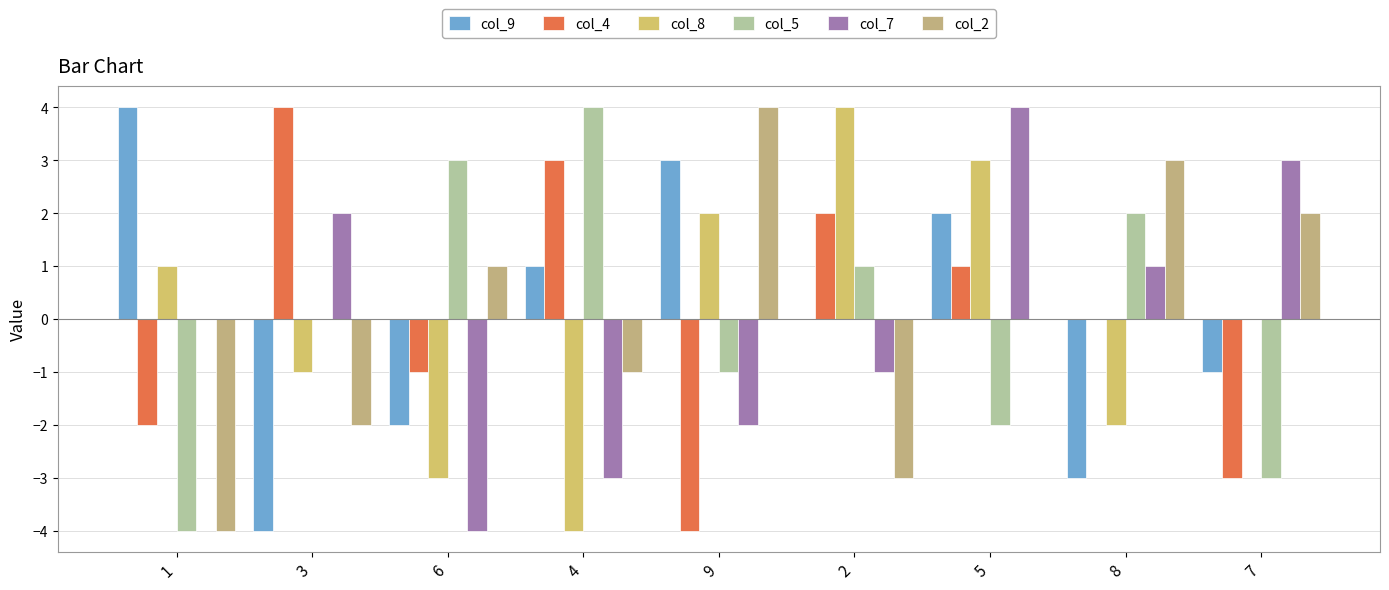

Are the bars grouped side by side (vs. stacked)?

Yes